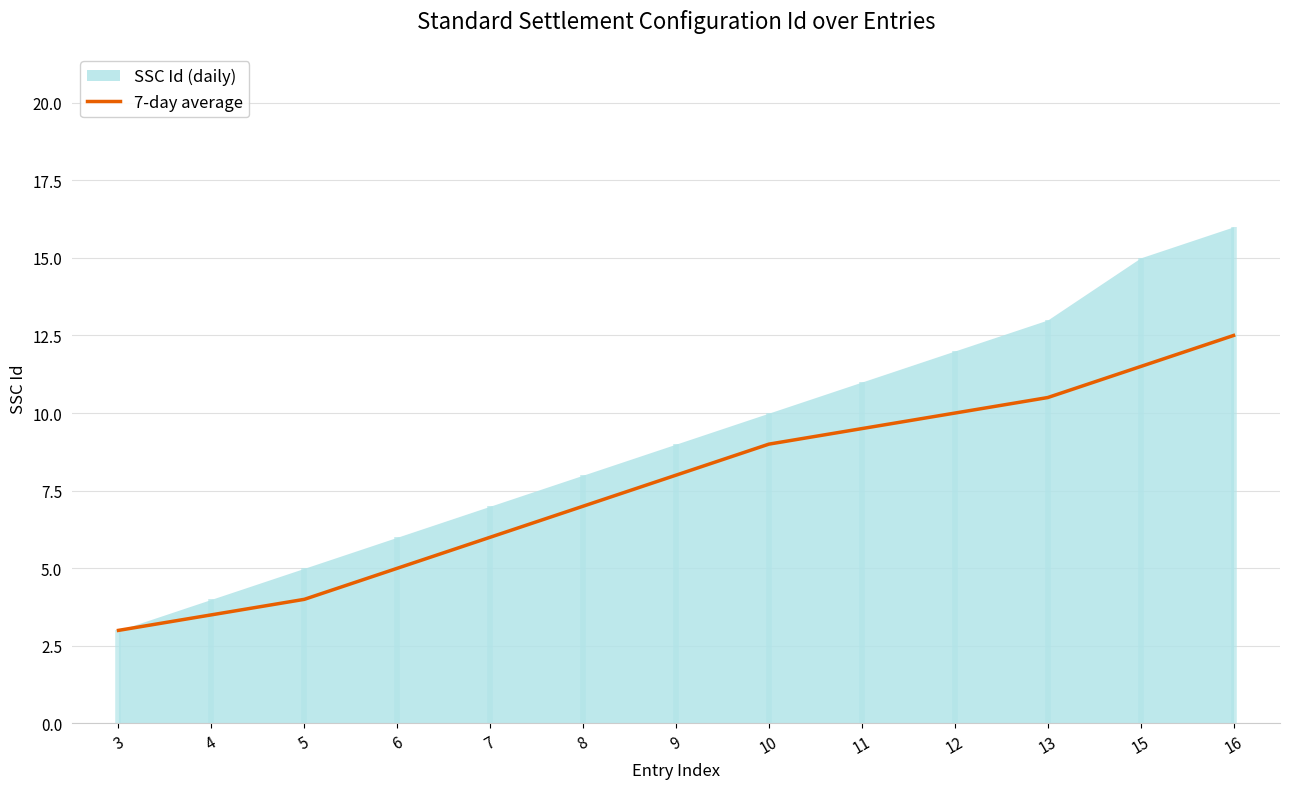

Reading left to right, list all the values displayed in this chart.

3=3.0	4=3.5	5=4.0	6=5.0	7=6.0	8=7.0	9=8.0	10=9.0	11=9.5	12=10.0	13=10.5	15=11.5	16=12.5